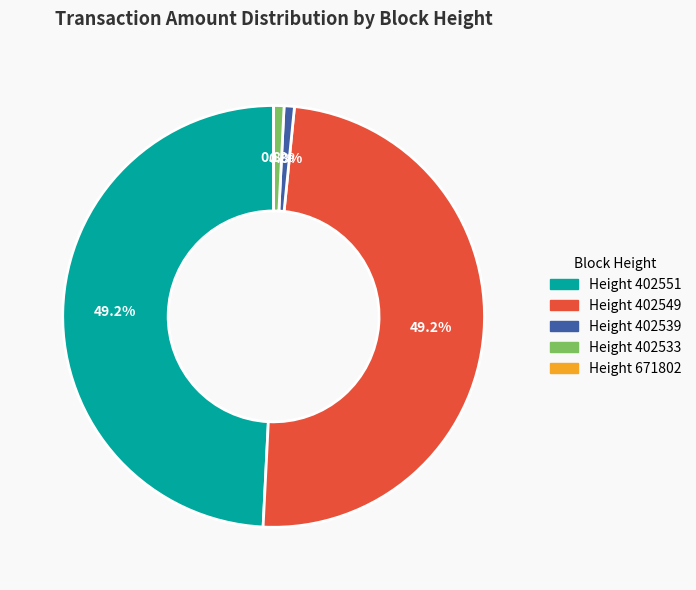

Does Height 402549 represent more than half of the total?

No